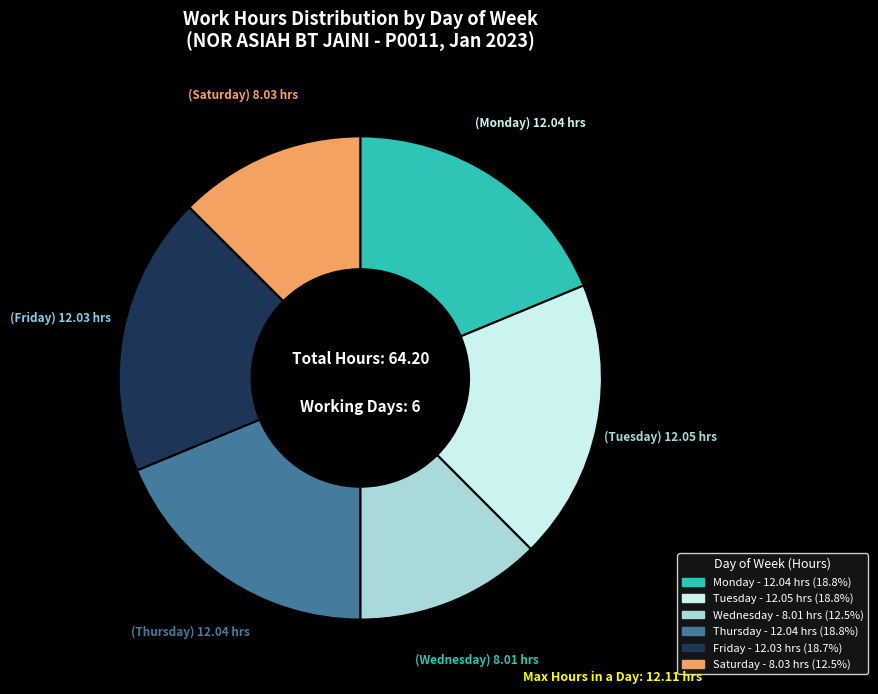

Is there a majority slice in this chart?

No